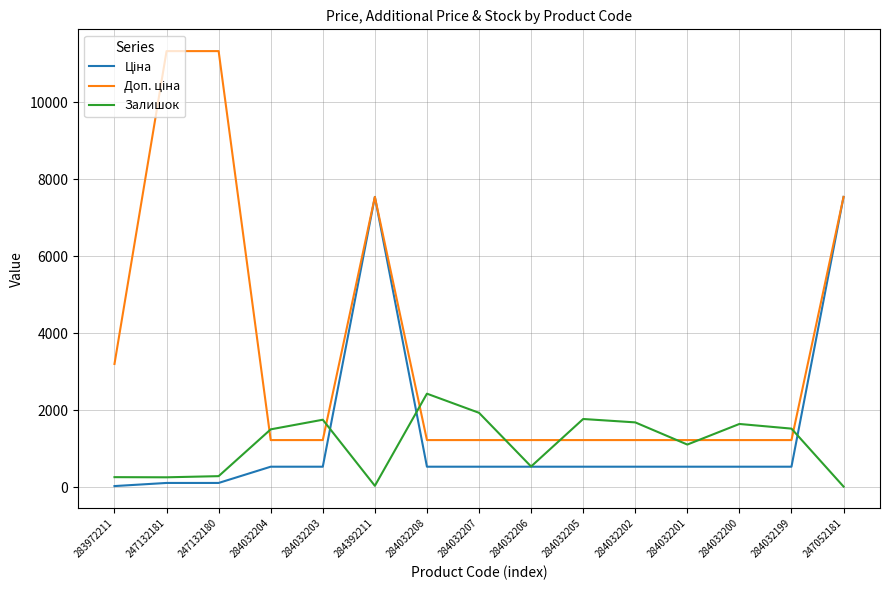

In Залишок, how many points are higher than both neighbors (excluding endpoints)?

4